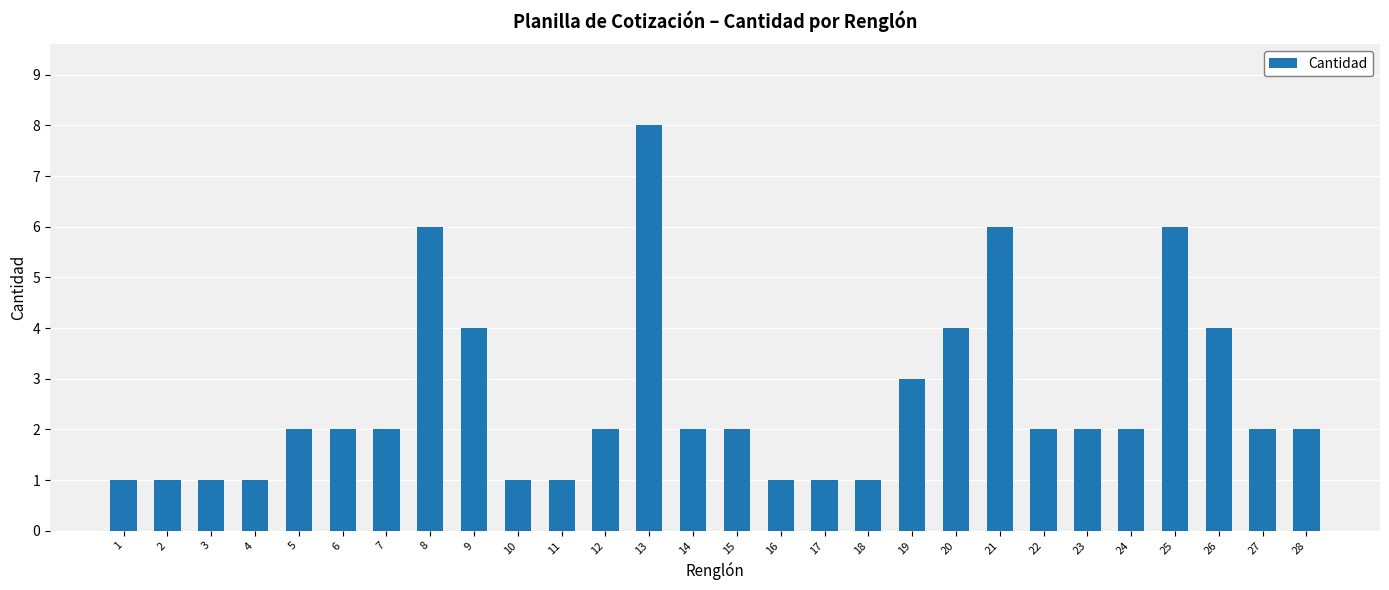

What is the value of the 23rd bar from the left?

2